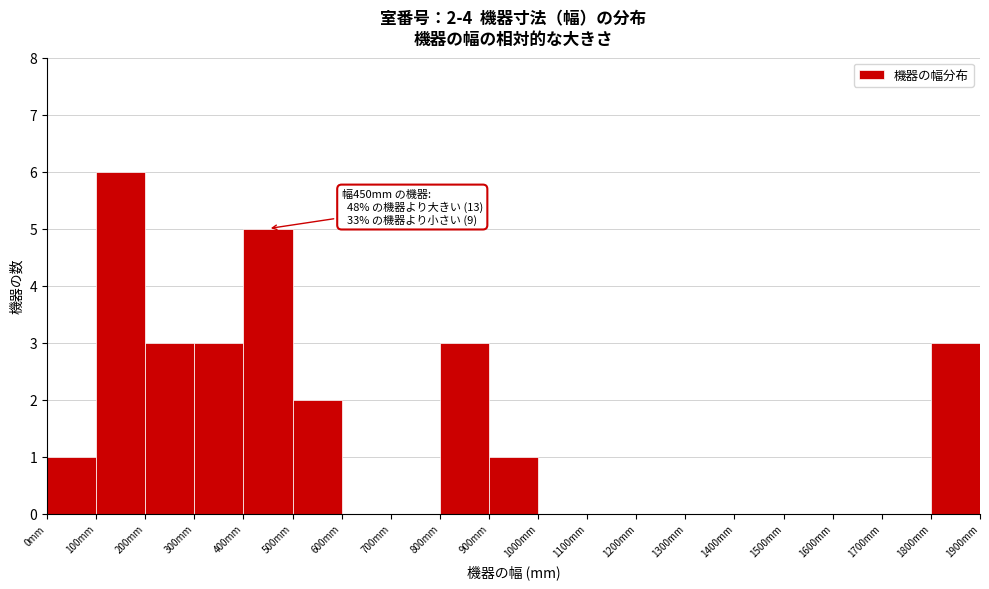

Over which range of the x-axis is the bar tallest?

100 to 200